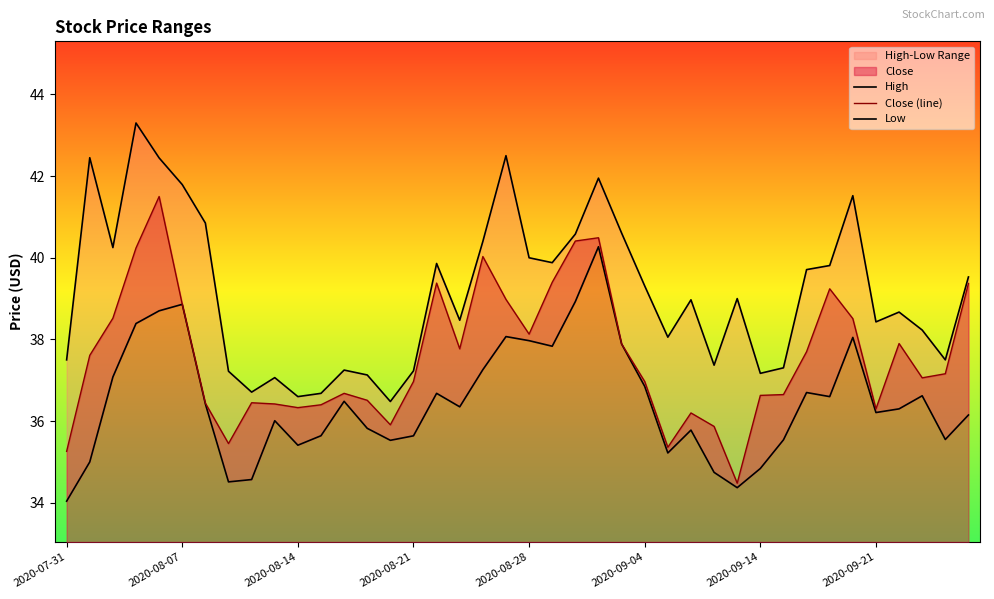

What is the highest value of the Close (line) series?

41.5